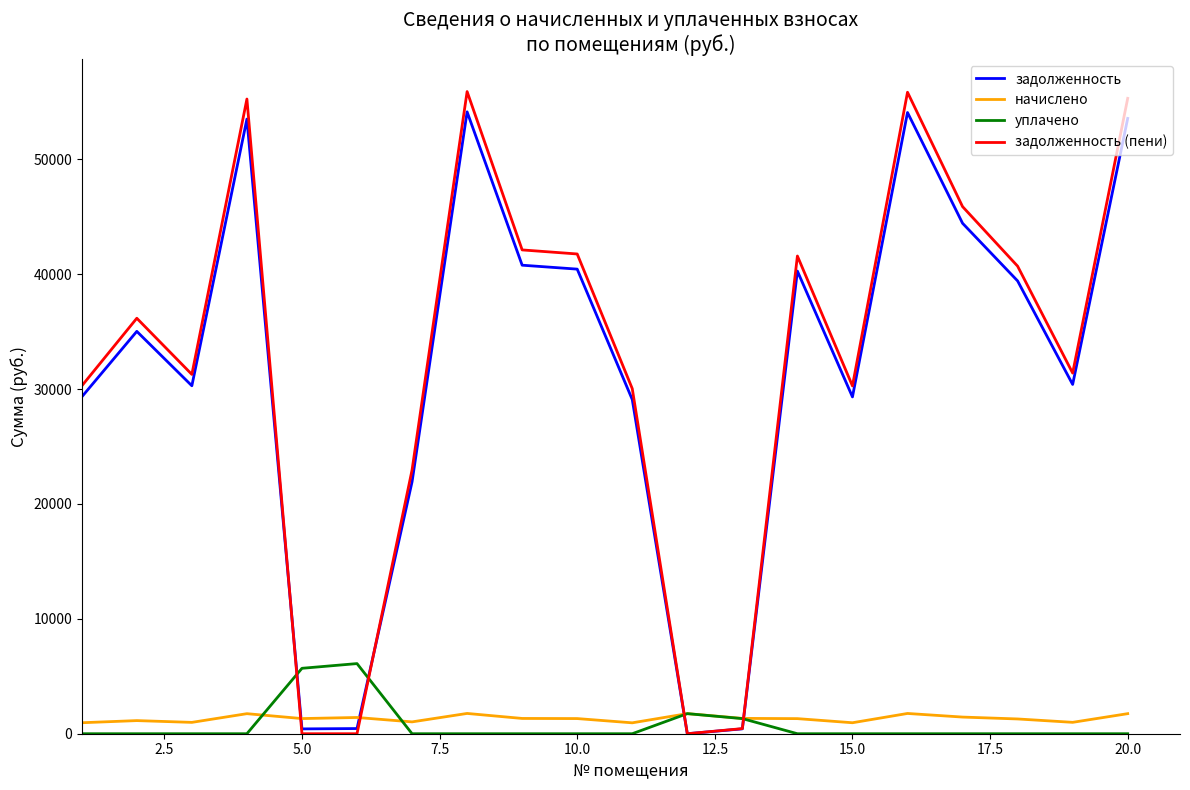

Which series ends up on top after the final intersection of уплачено and задолженность?

задолженность